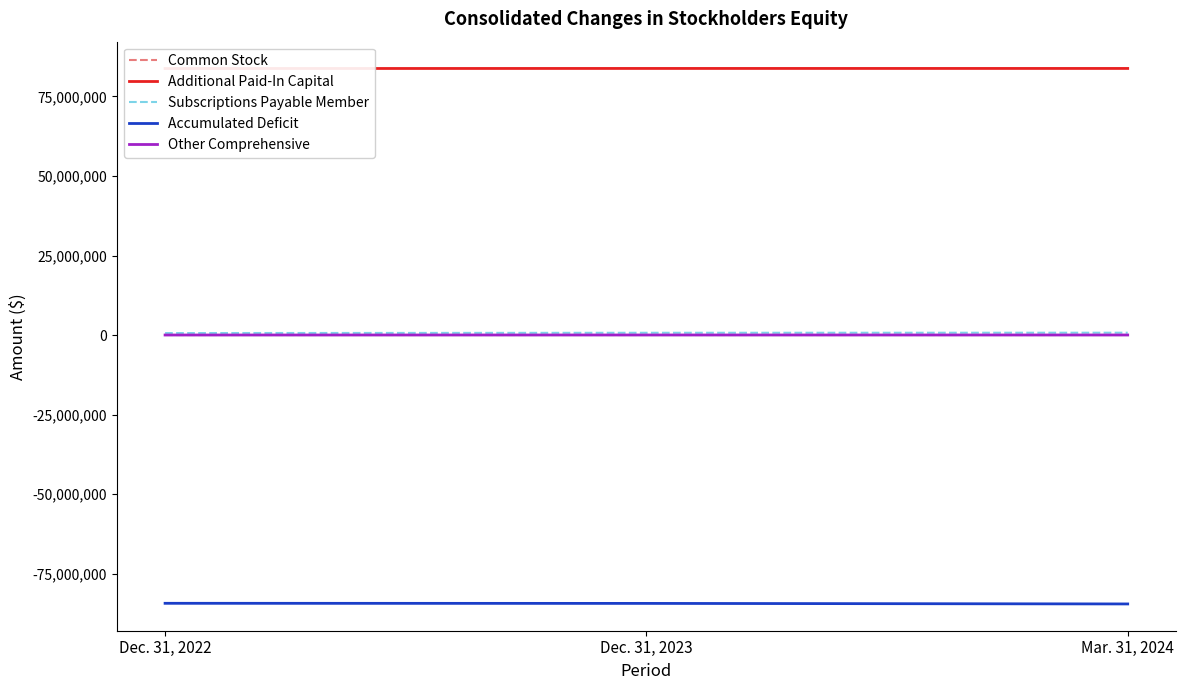

What are all the series names shown in the legend?

Common Stock, Additional Paid-In Capital, Subscriptions Payable Member, Accumulated Deficit, Other Comprehensive